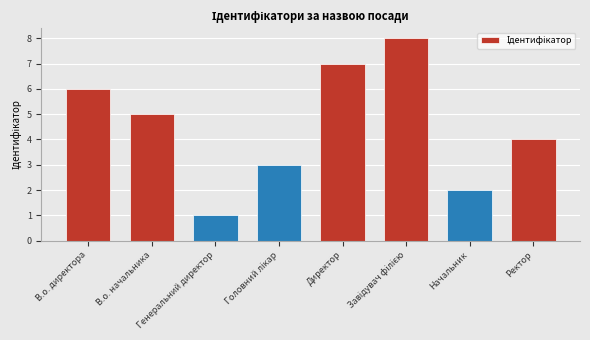

How many data points does each series have?

8